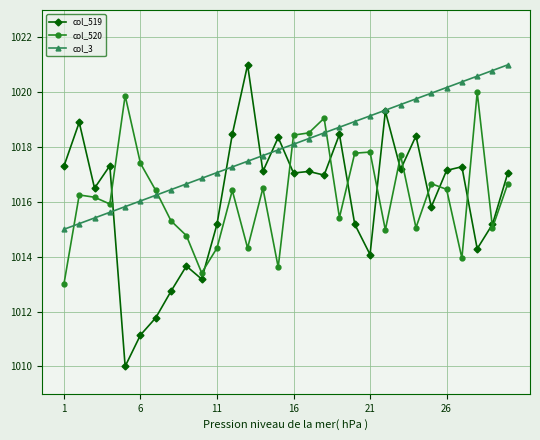

How many intersections are there between col_520 and col_519?

12